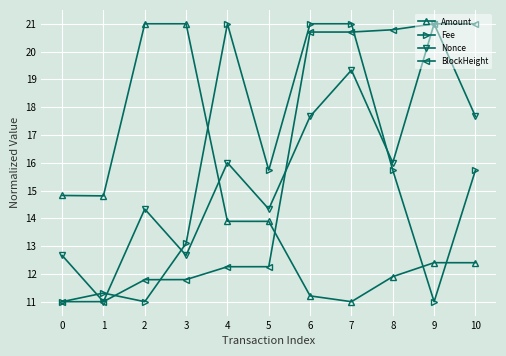

In Nonce, how many points are higher than both neighbors (excluding endpoints)?

4